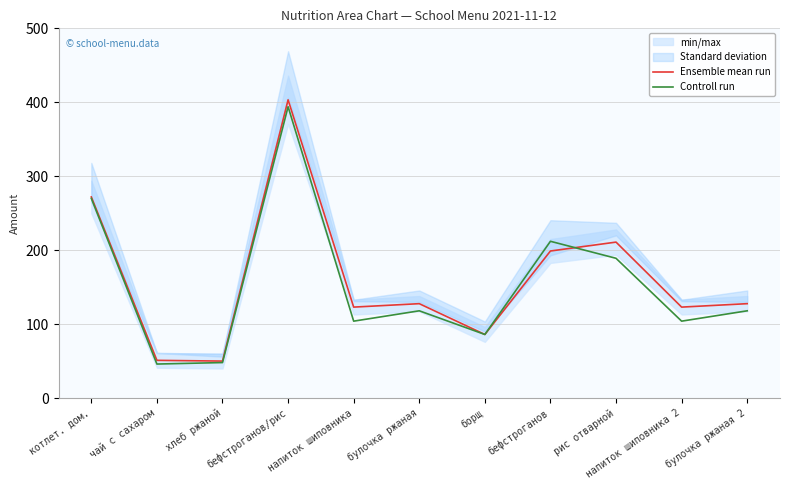

At which label is Ensemble mean run closest to 226?

рис отварной